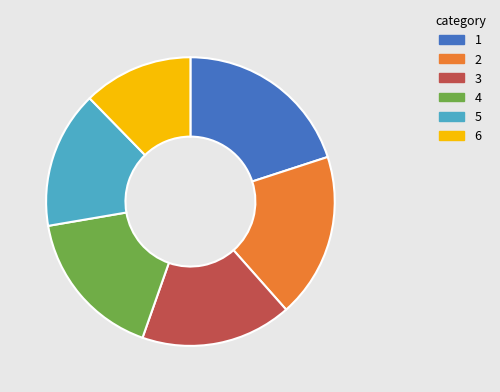

Which category has the biggest portion of the pie?

1